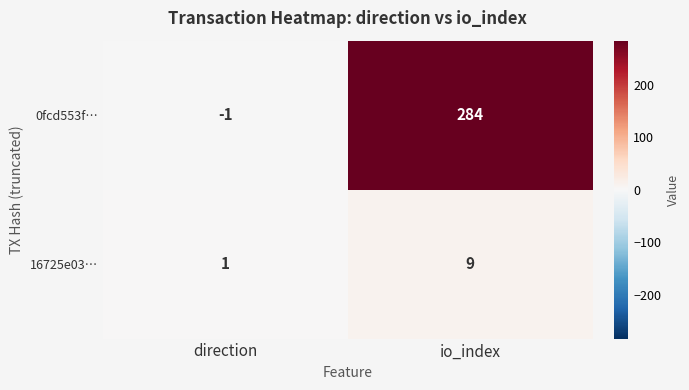

What is the difference between the maximum and minimum values in the 0fcd553f… series?

285